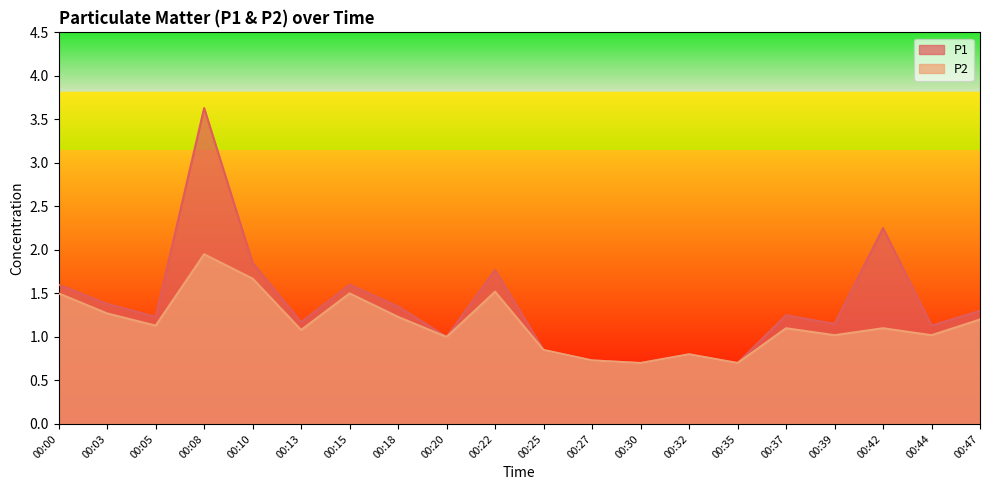

The P1 series shows 0.4 at 00:44. True or false?

False